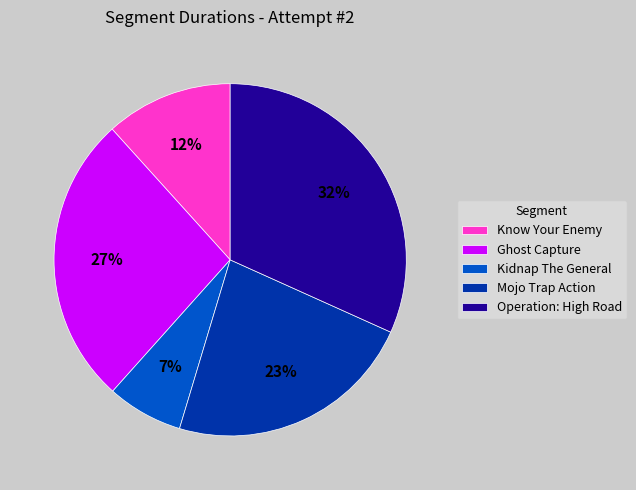

Count the number of slices in the pie.

5